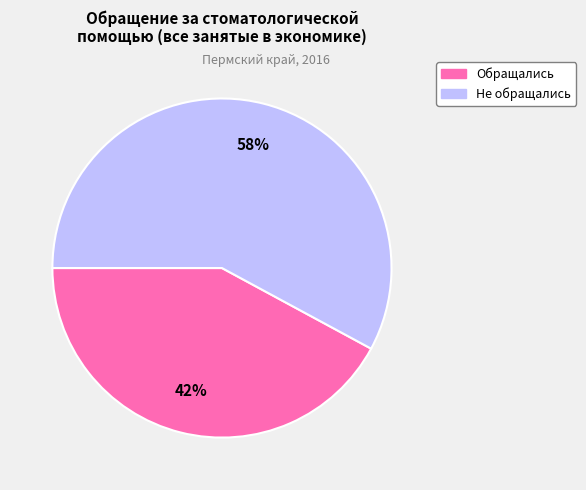

Is there a majority slice in this chart?

Yes